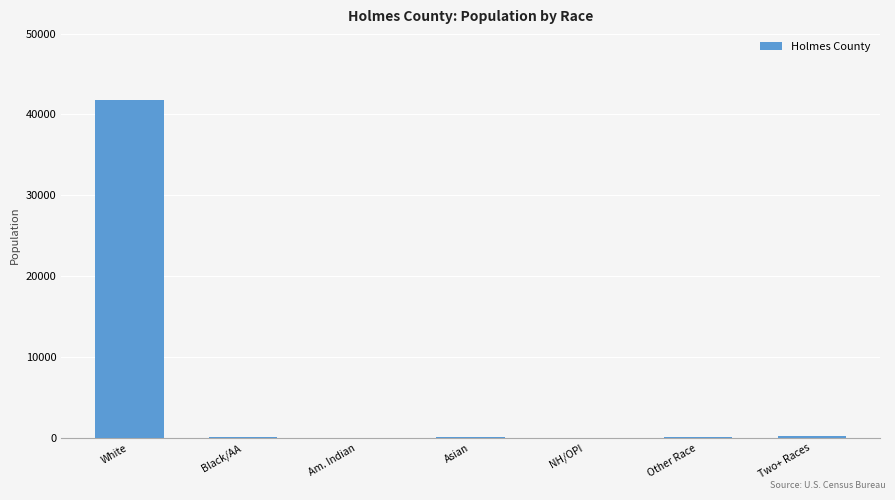

Which label corresponds to the largest value in the chart?

White